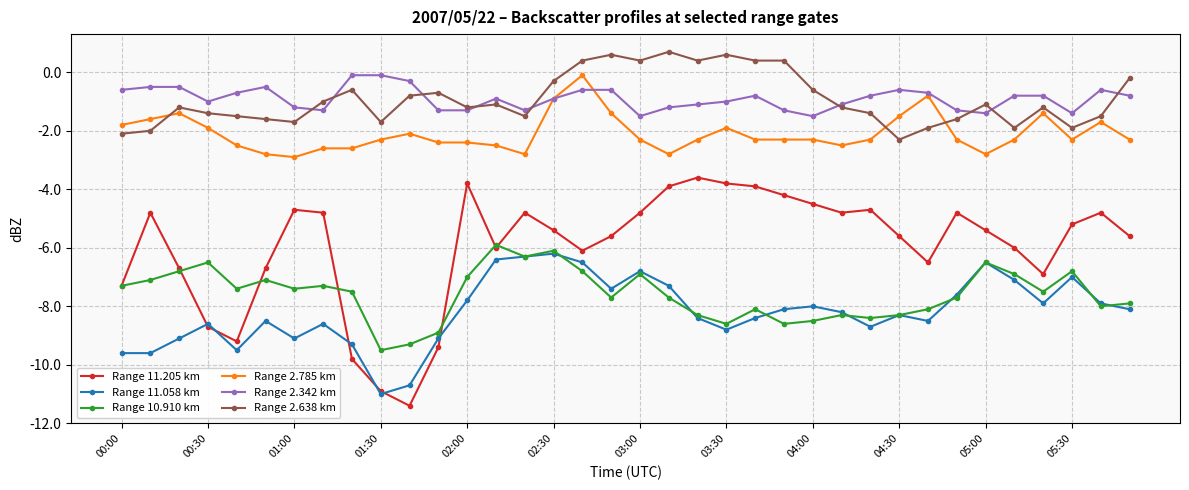

How many lines are shown in the chart?

6